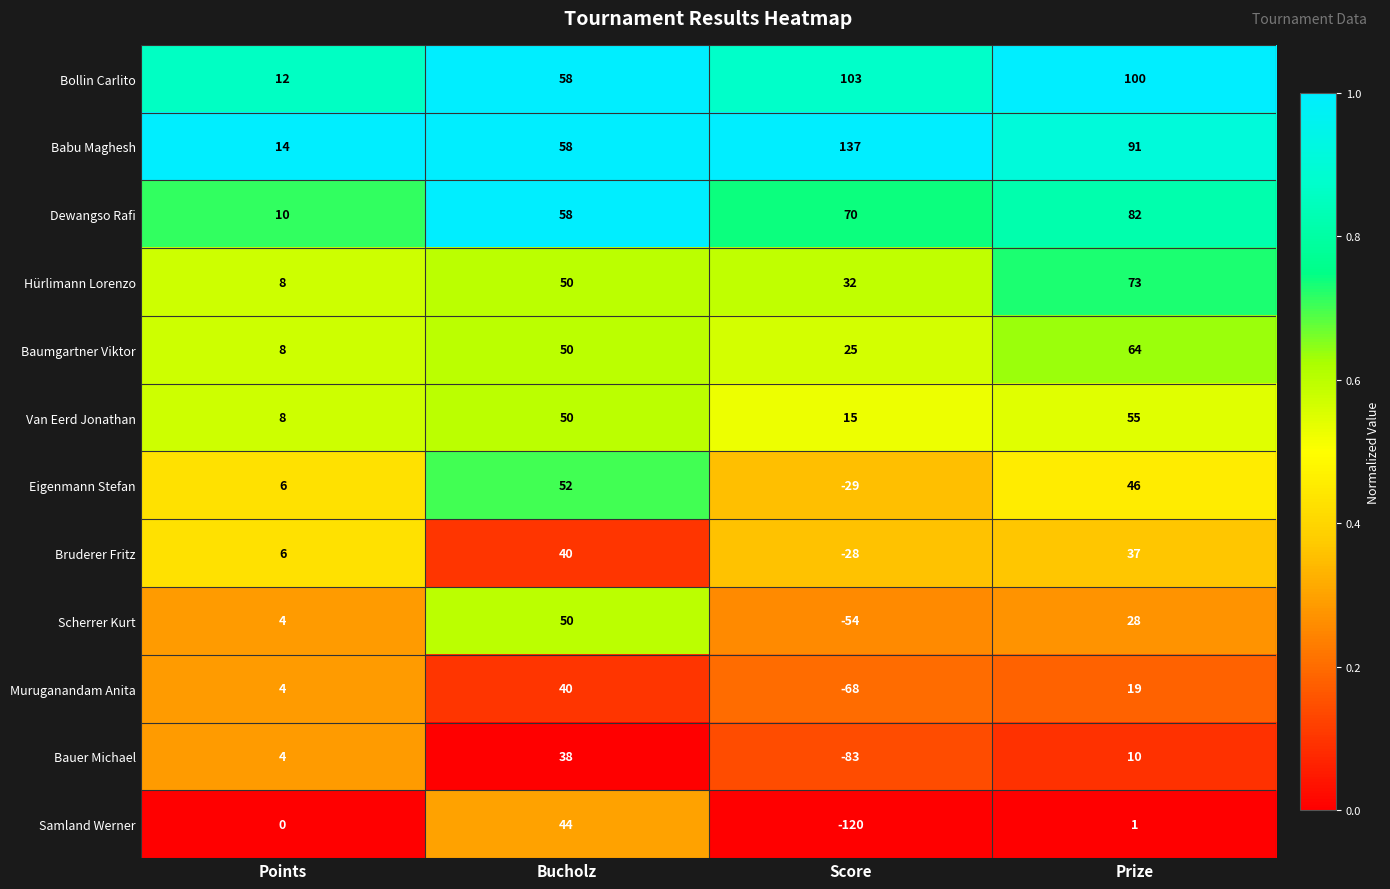

Where is Muruganandam Anita nearest to the value -14?

Points